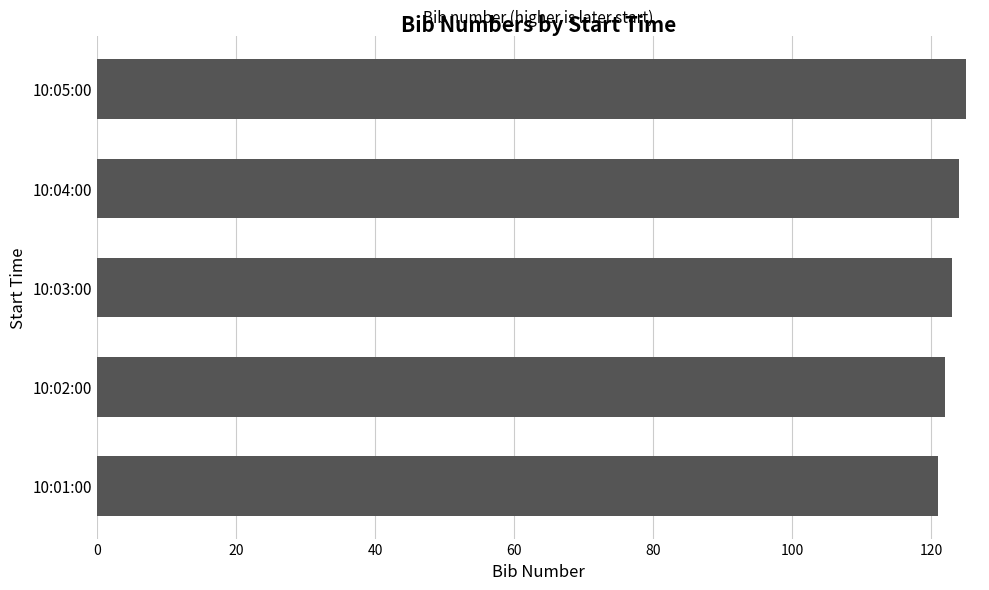

What is the maximum value shown in the chart?

125